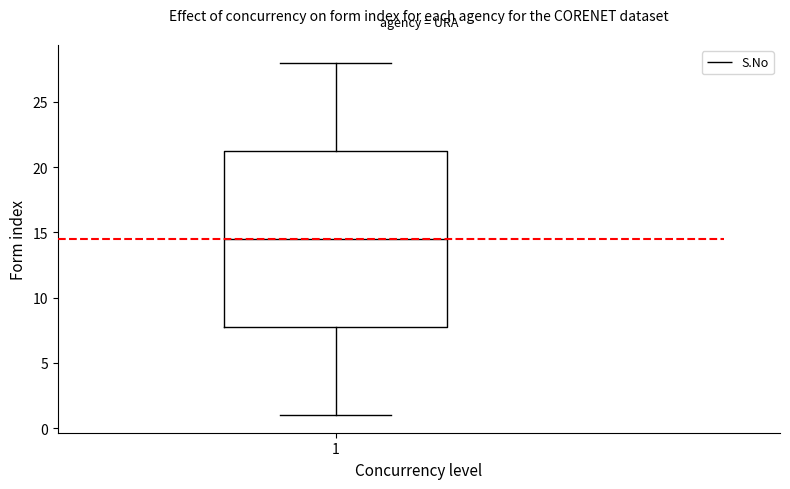

Where does the lower whisker of the box at x = 1 end on the y-axis? The values are not printed on the chart, so give them approximately, as read against the axis.

1.0